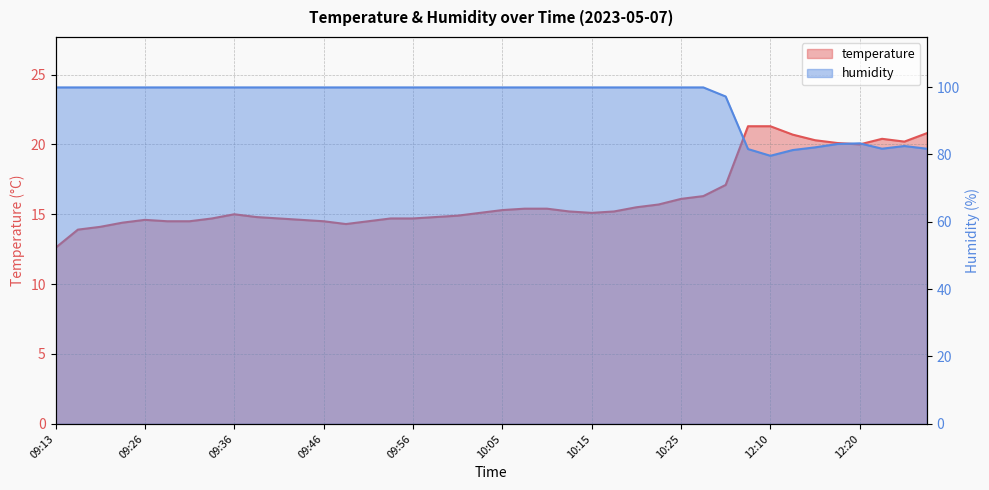

What is the total value across all series at 10:28?

116.2